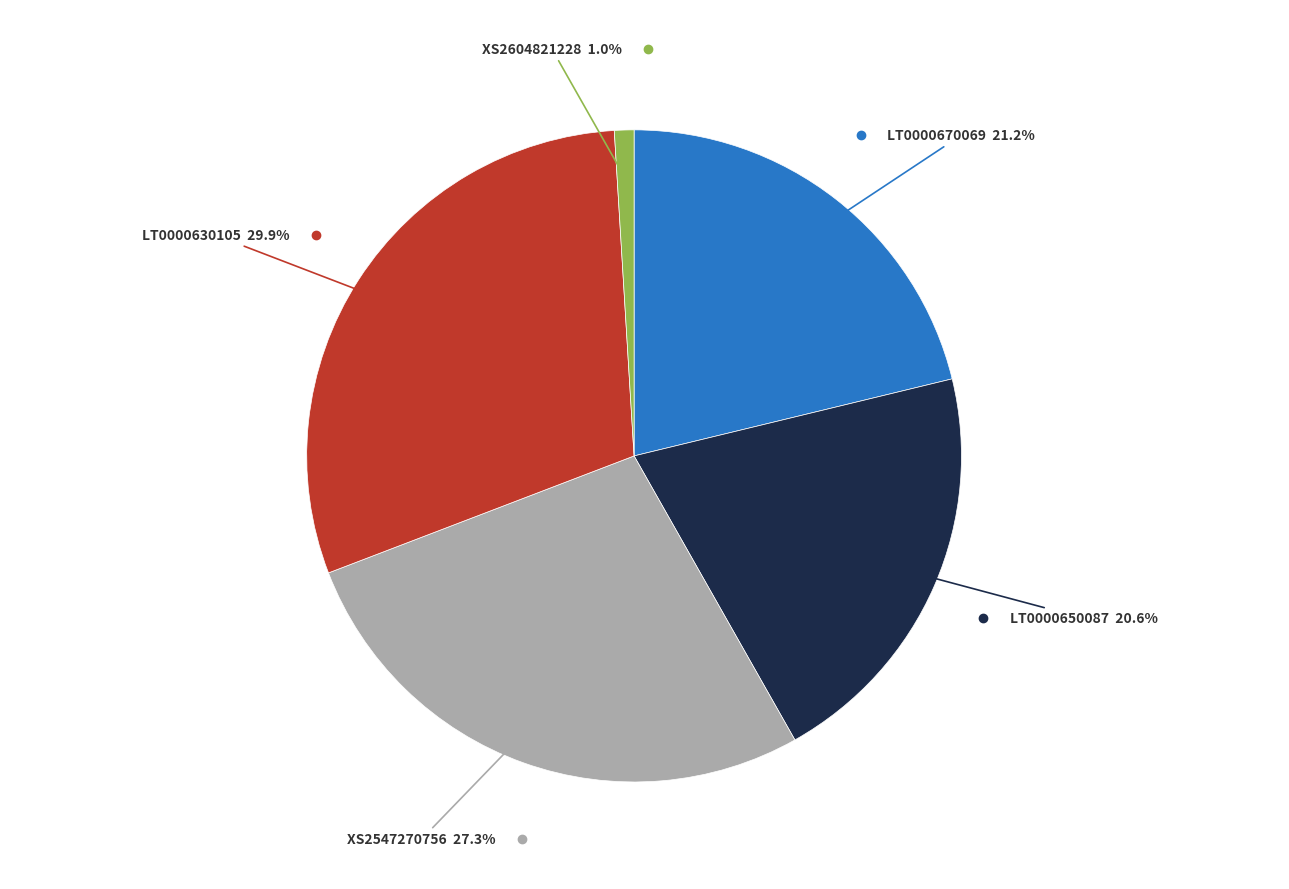

Is there a majority slice in this chart?

No